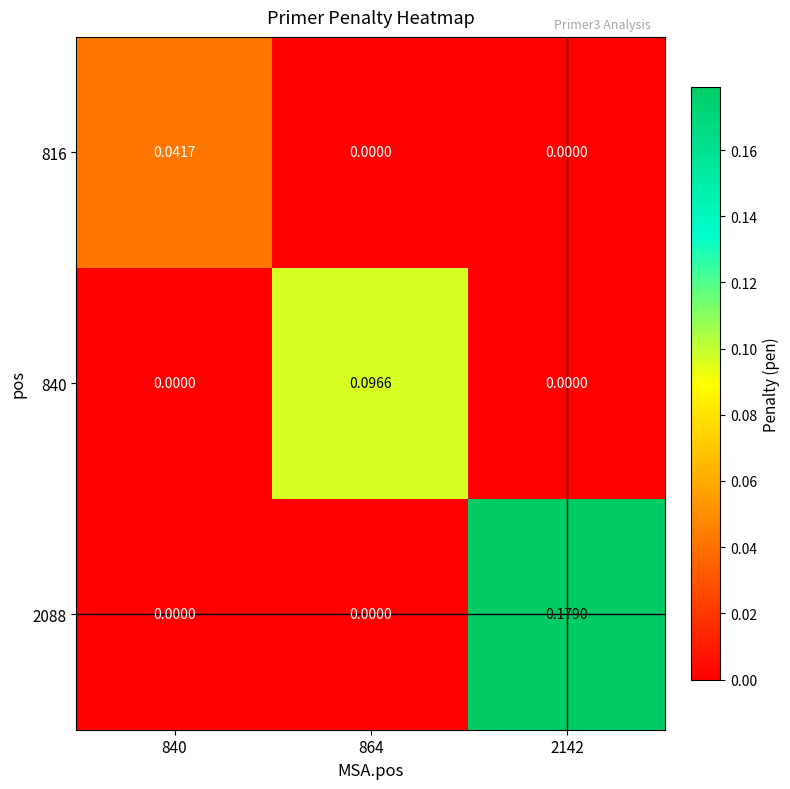

Rank the series by their maximum value, from highest to lowest.

2088, 840, 816